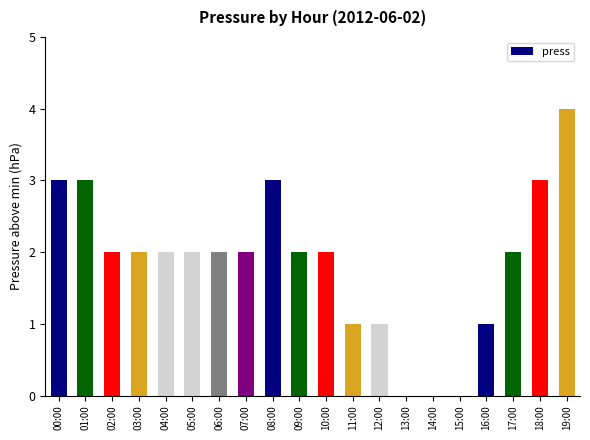

Count the values in the range 1 to 3.

16